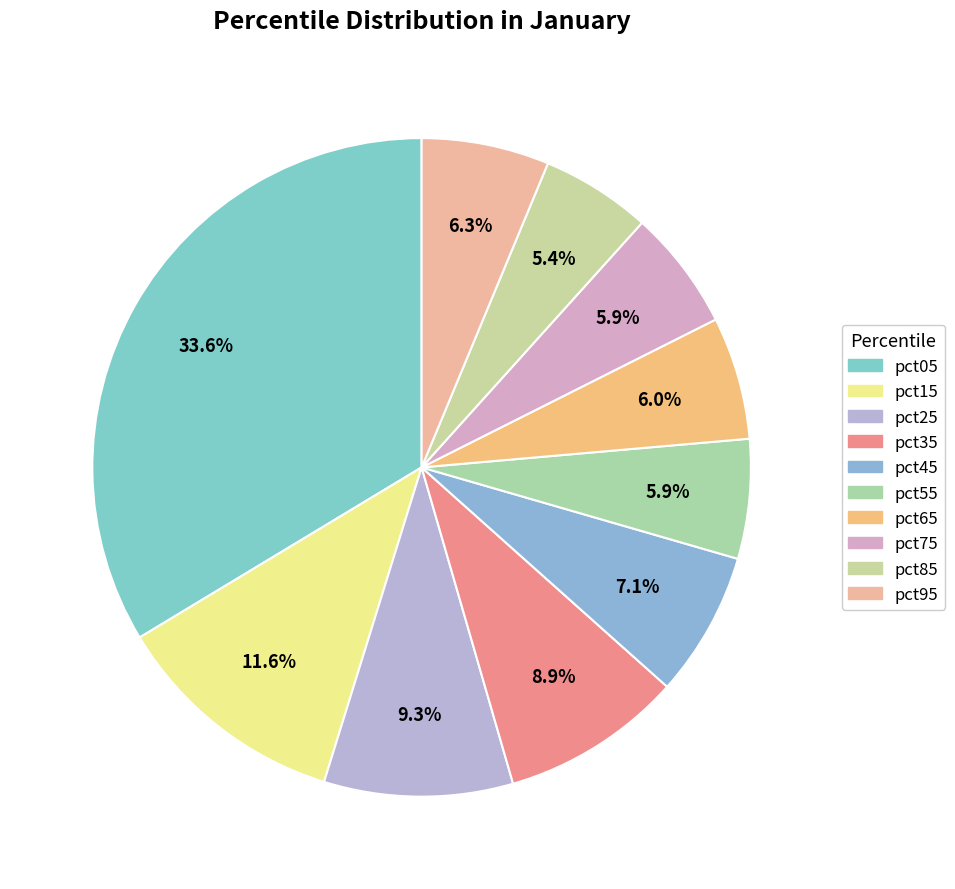

How many segments does this pie chart have?

10